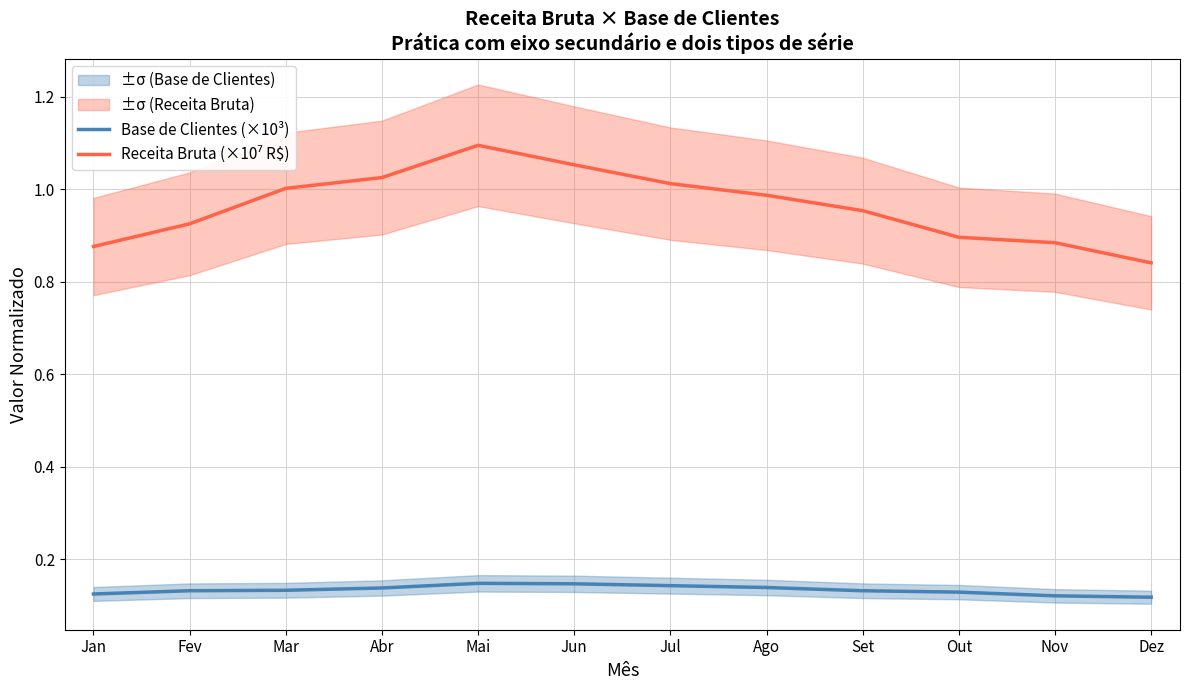

What position from the right is Set?

4